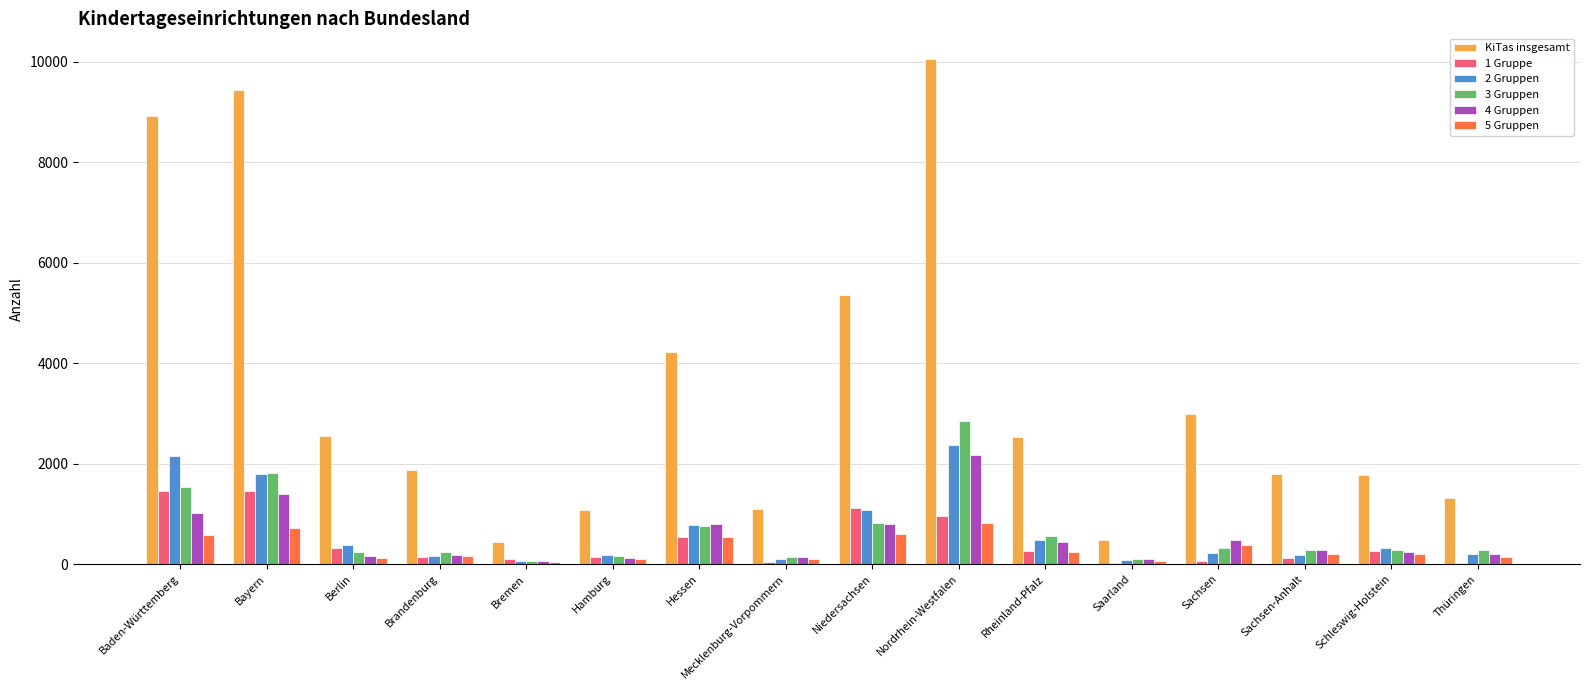

How many distinct data groups are displayed?

6